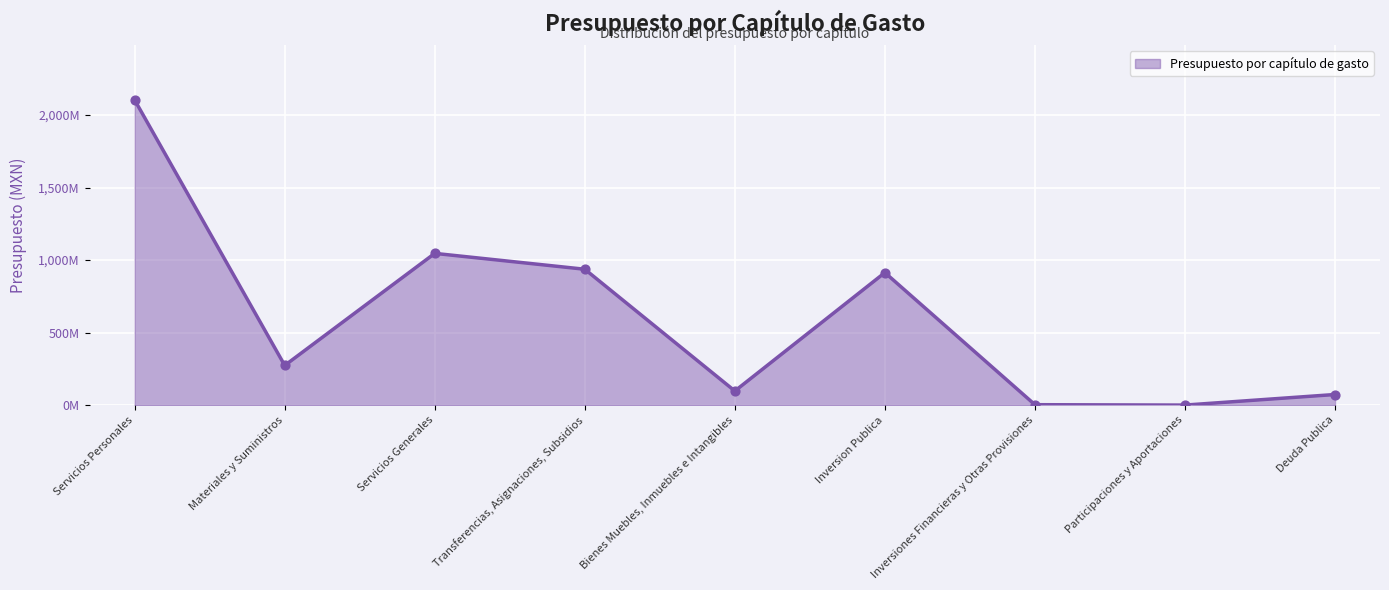

What is the change in value from Bienes Muebles, Inmuebles e Intangibles to Participaciones y Aportaciones?

-97085597.3